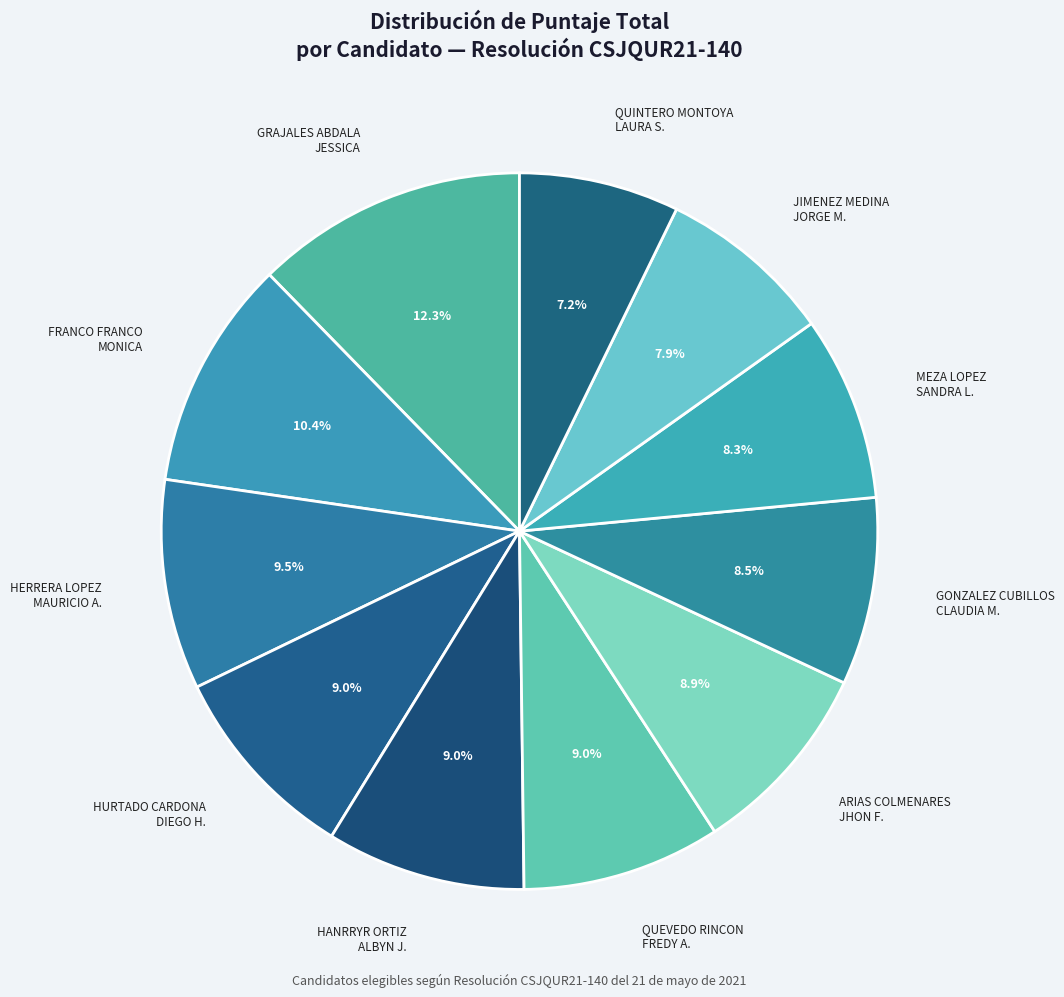

How many slices are in this pie chart?

11